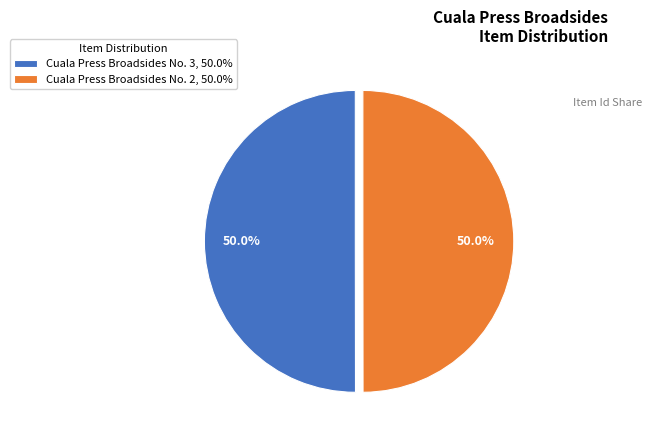

What is the ratio of the value at Cuala Press Broadsides No. 2 to the value at Cuala Press Broadsides No. 3?

1.0